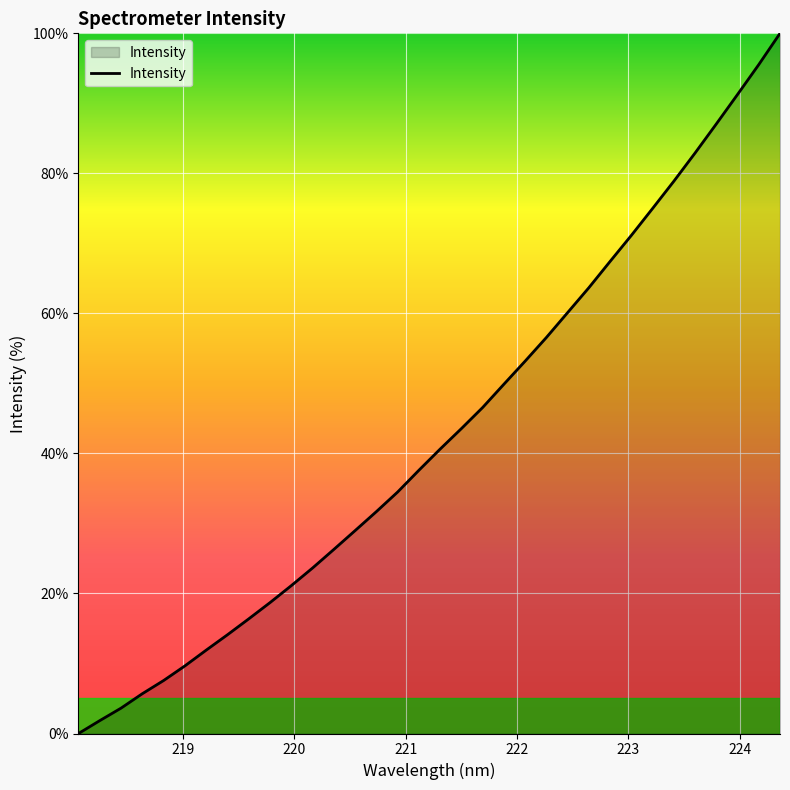

What is the greatest value displayed?

100.0